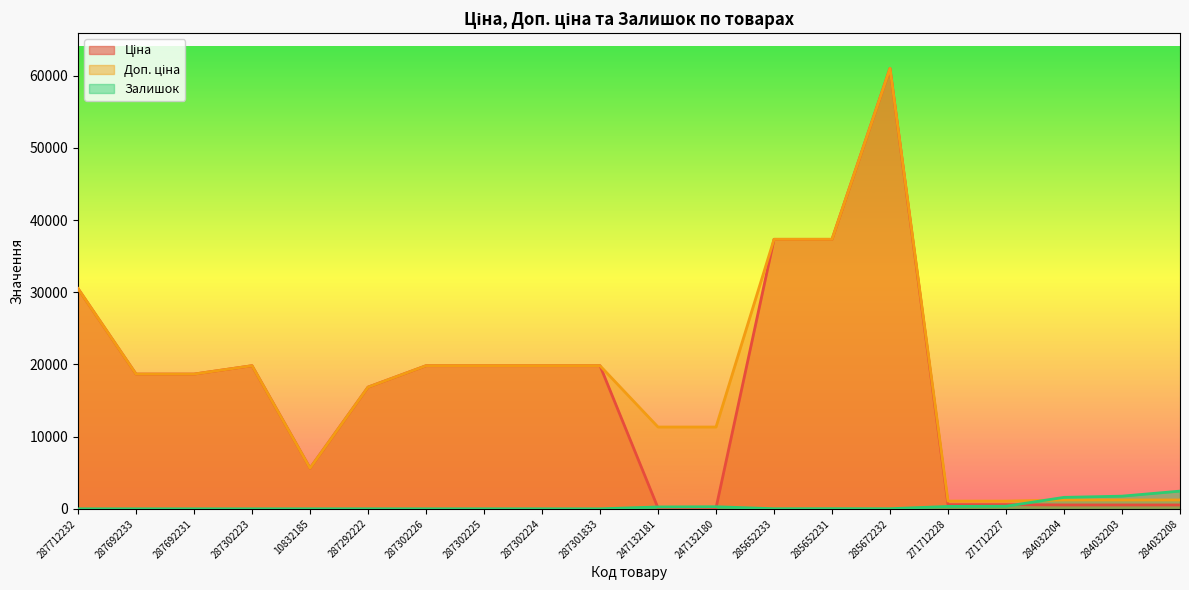

At which label does Доп. ціна first exceed 18671?

287712232